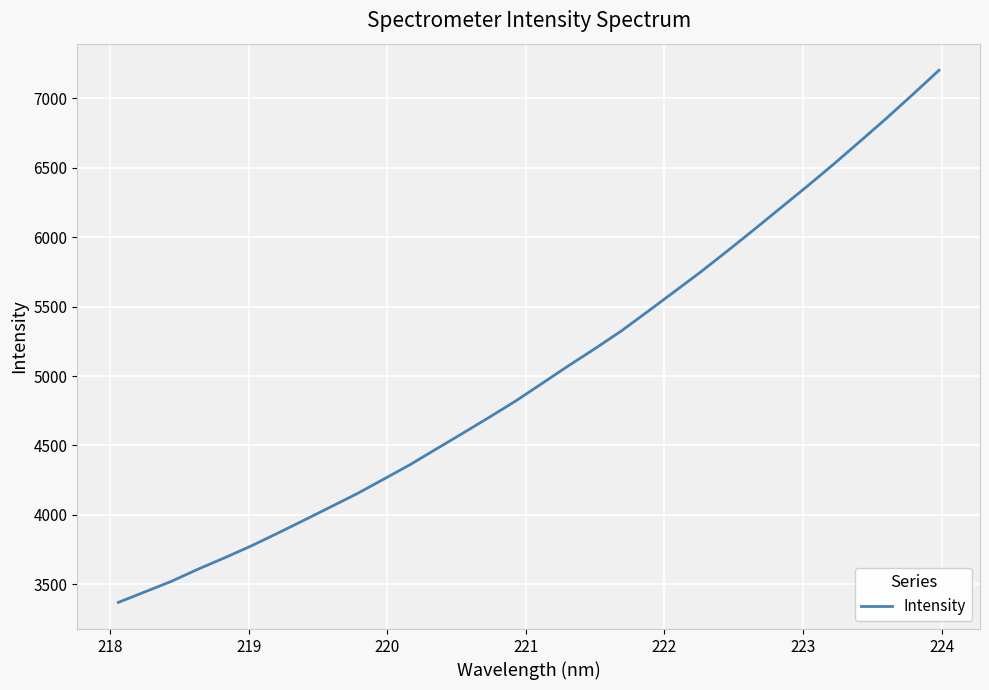

What is the maximum value shown in the chart?

7202.5